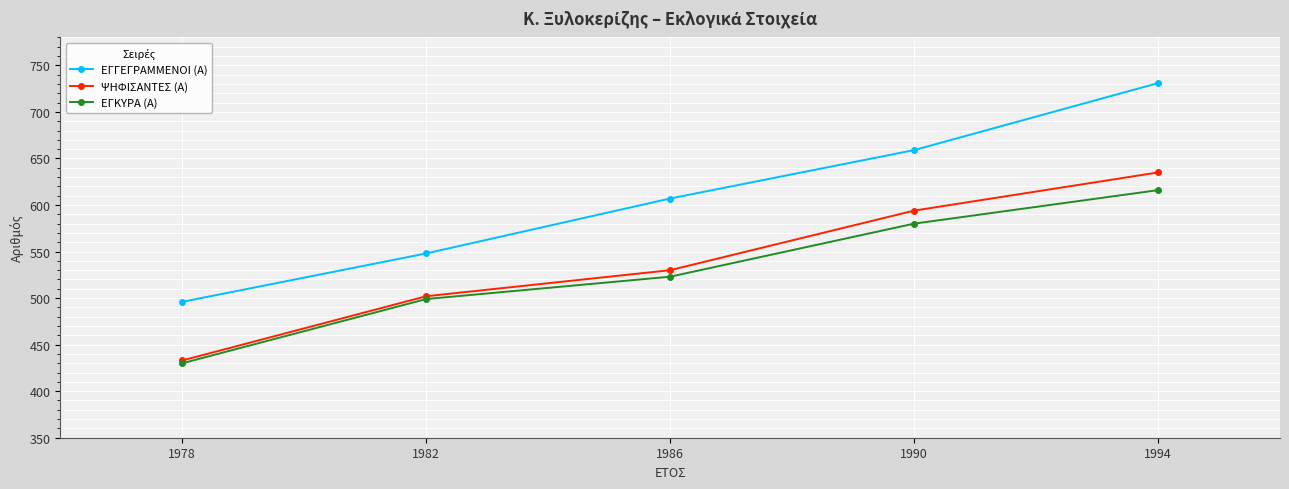

At 1994, list the series in order from largest to smallest.

ΕΓΓΕΓΡΑΜΜΕΝΟΙ (Α), ΨΗΦΙΣΑΝΤΕΣ (Α), ΕΓΚΥΡΑ (Α)